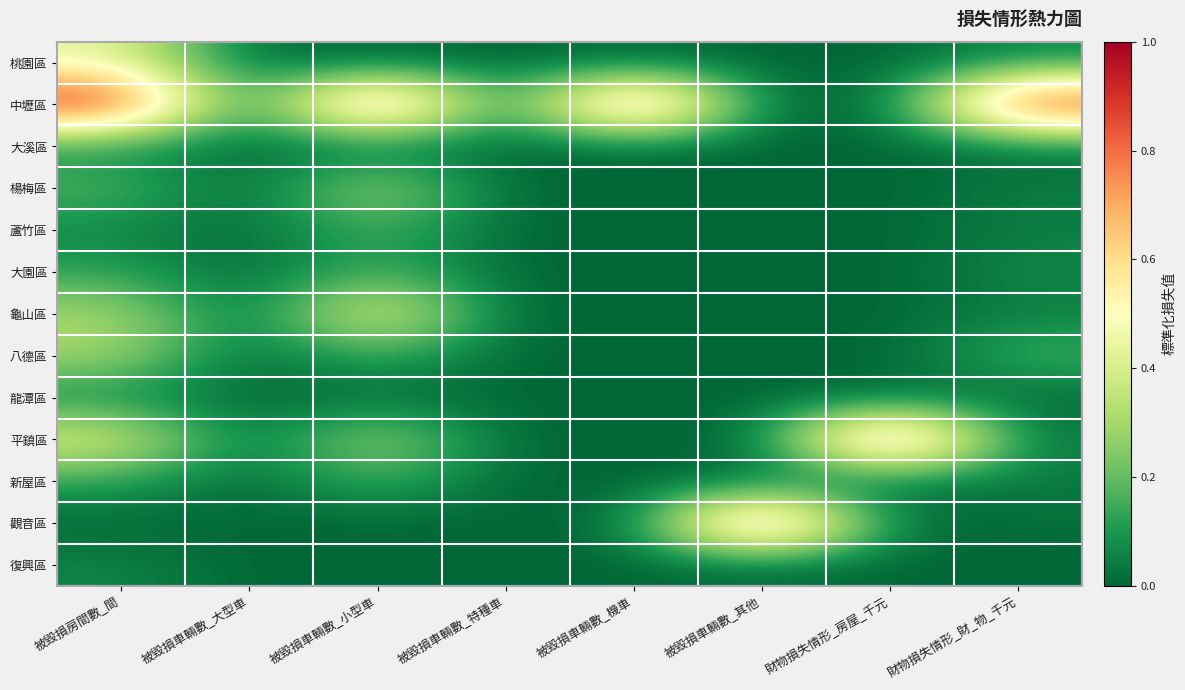

Between 被毀損車輛數_其他 and 被毀損車輛數_大型車, which is larger?

被毀損車輛數_其他